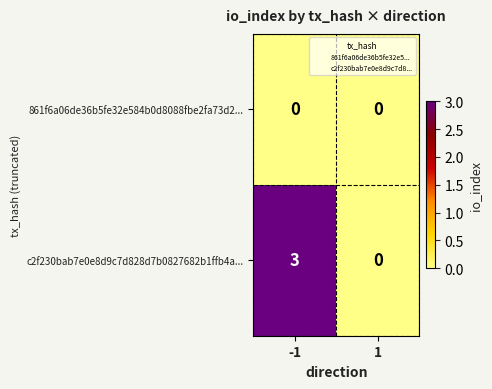

Which series has the widest spread of values?

c2f230bab7e0e8d9c7d828d7b0827682b1ffb4a...